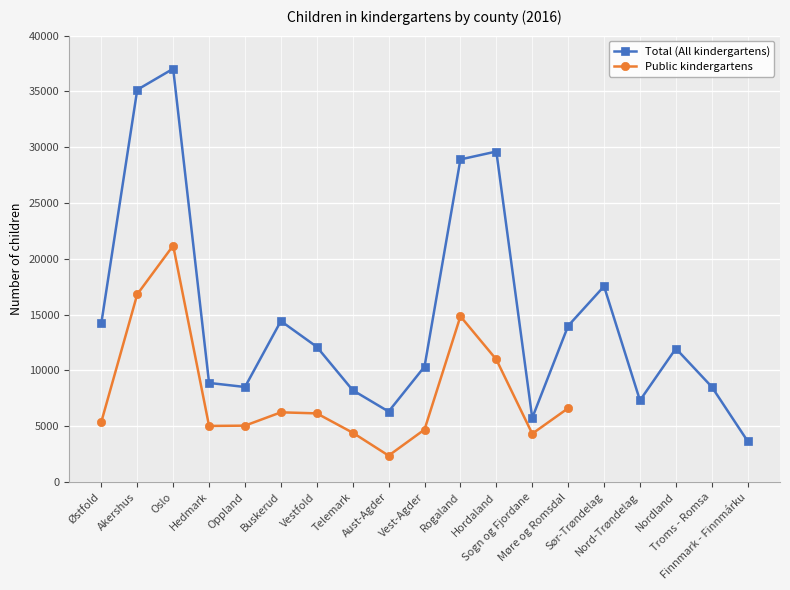

What is the difference between the Public kindergartens values at Vestfold and Sogn og Fjordane?

1822.0